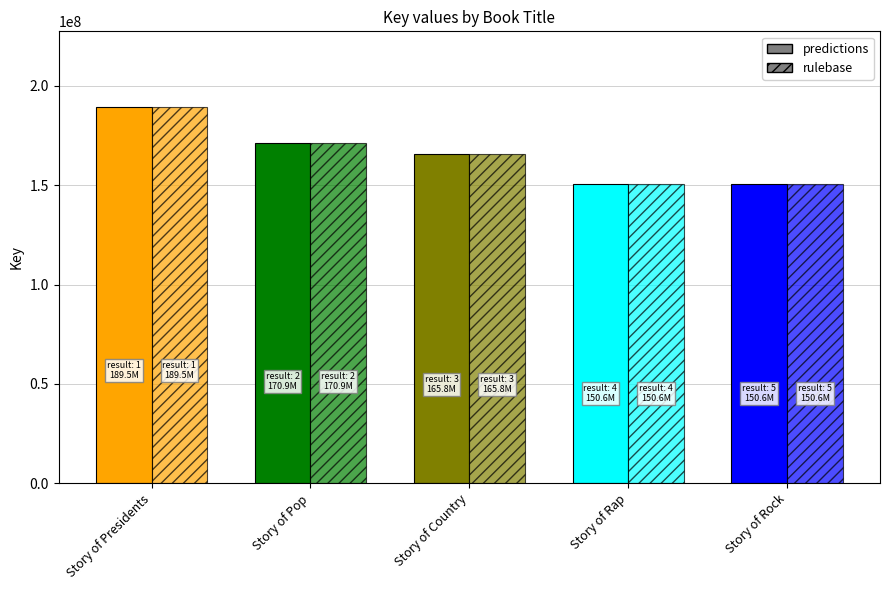

At which label is rulebase closest to 170040090?

Story of Pop